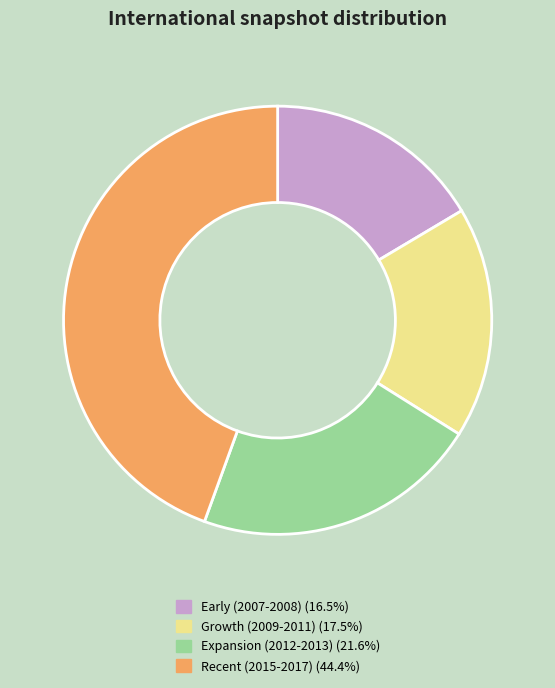

What is the ratio of the value at Growth (2009-2011) (17.5%) to the value at Recent (2015-2017) (44.4%)?

0.4